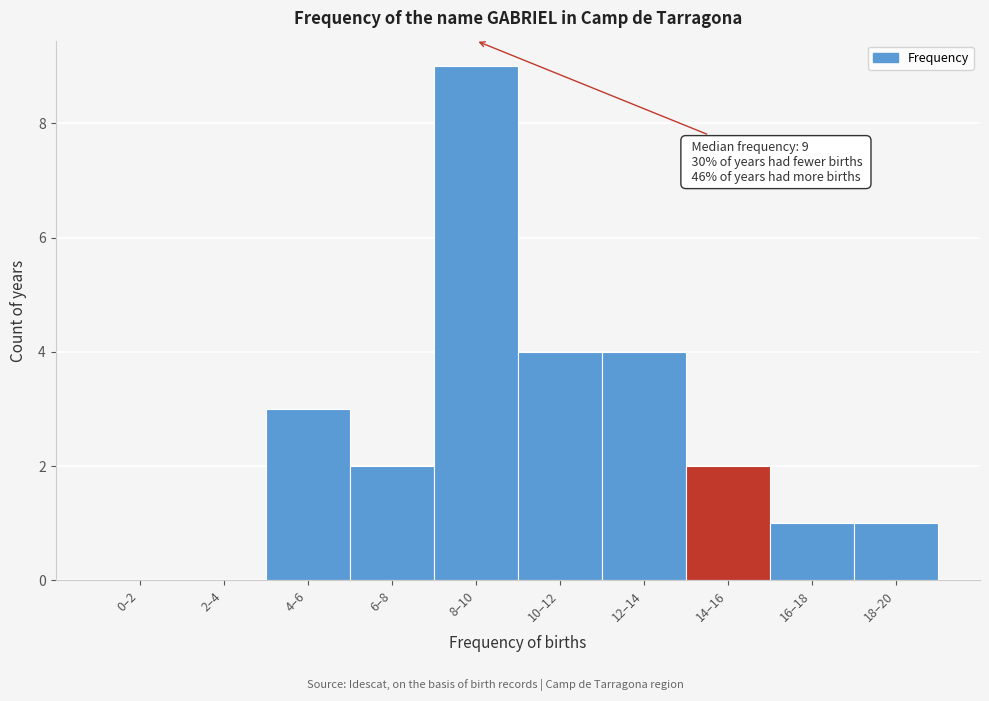

Reading left to right, list all the values displayed in this chart.

0–2=0	2–4=0	4–6=3	6–8=2	8–10=9	10–12=4	12–14=4	14–16=2	16–18=1	18–20=1